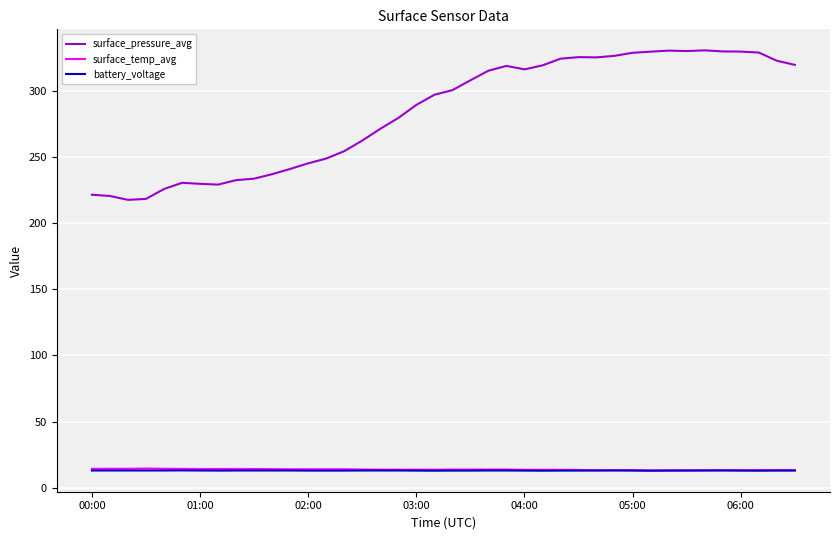

Which series has the widest spread of values?

surface_pressure_avg